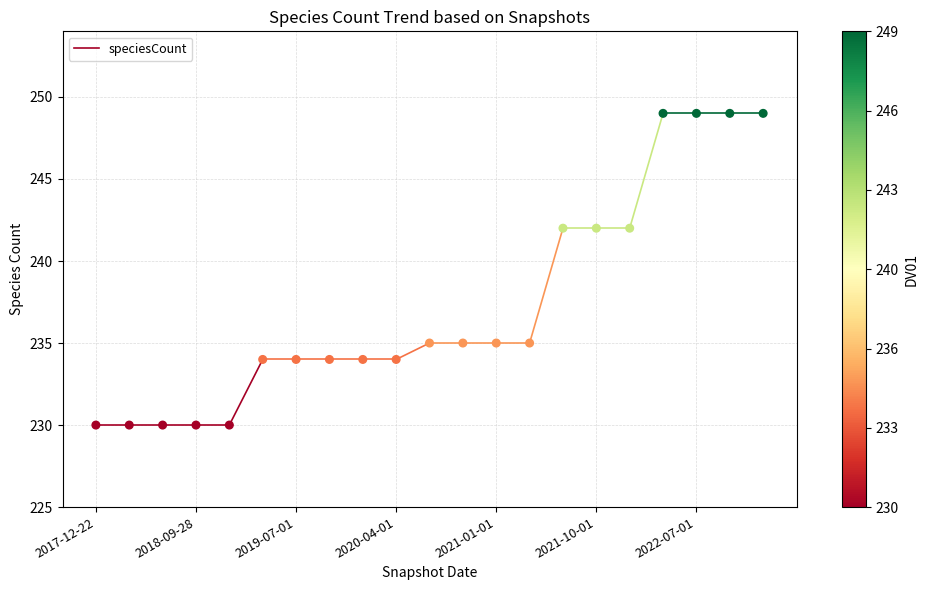

What is the range of Y values (max minus min)?

19